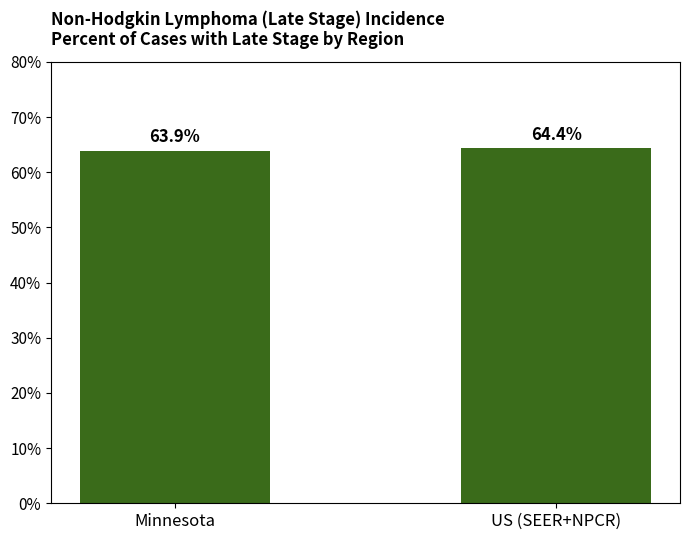

At which label is the value closest to 64?

Minnesota